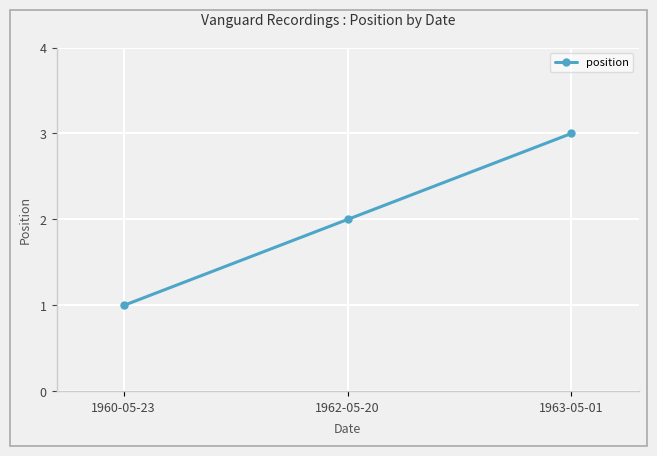

Is this an area chart (filled region under the line)?

No